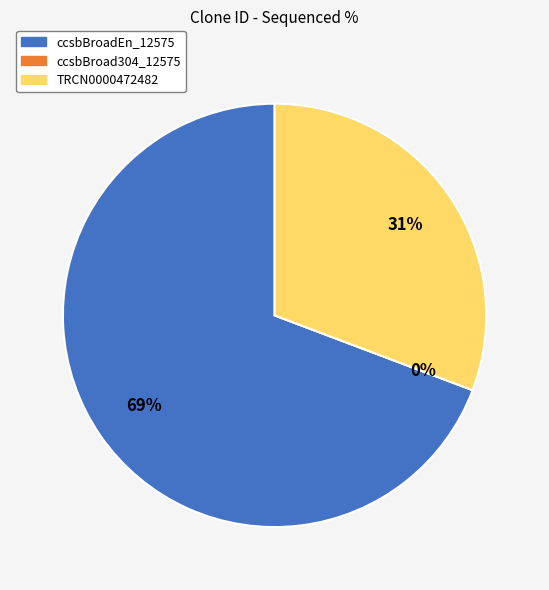

Rank the categories by value from highest to lowest.

ccsbBroadEn_12575, TRCN0000472482, ccsbBroad304_12575